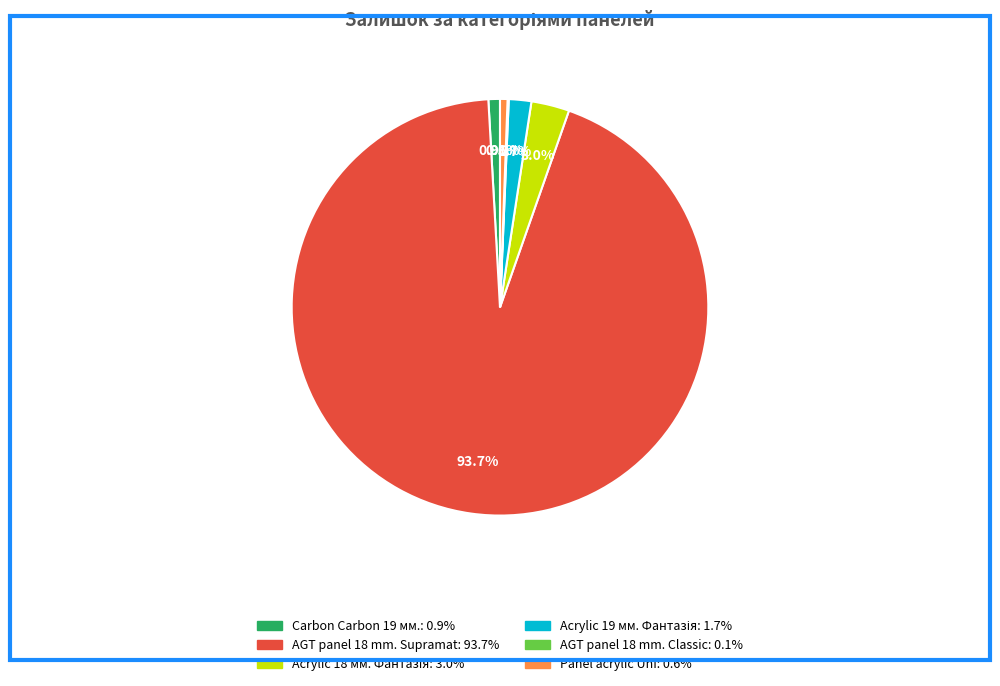

Does any single category account for the majority?

Yes